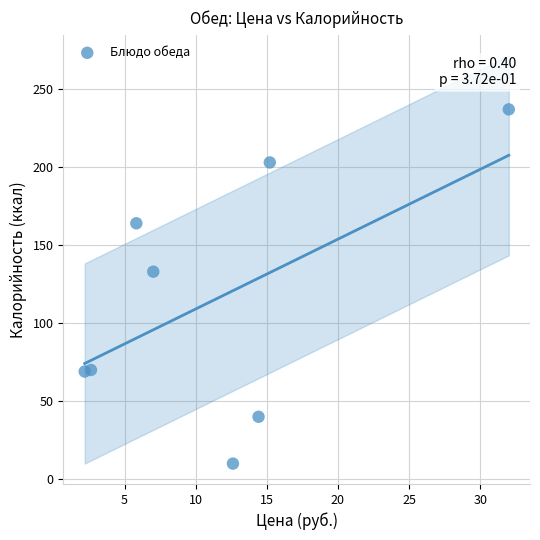

What is the range of Y values (max minus min)?

227